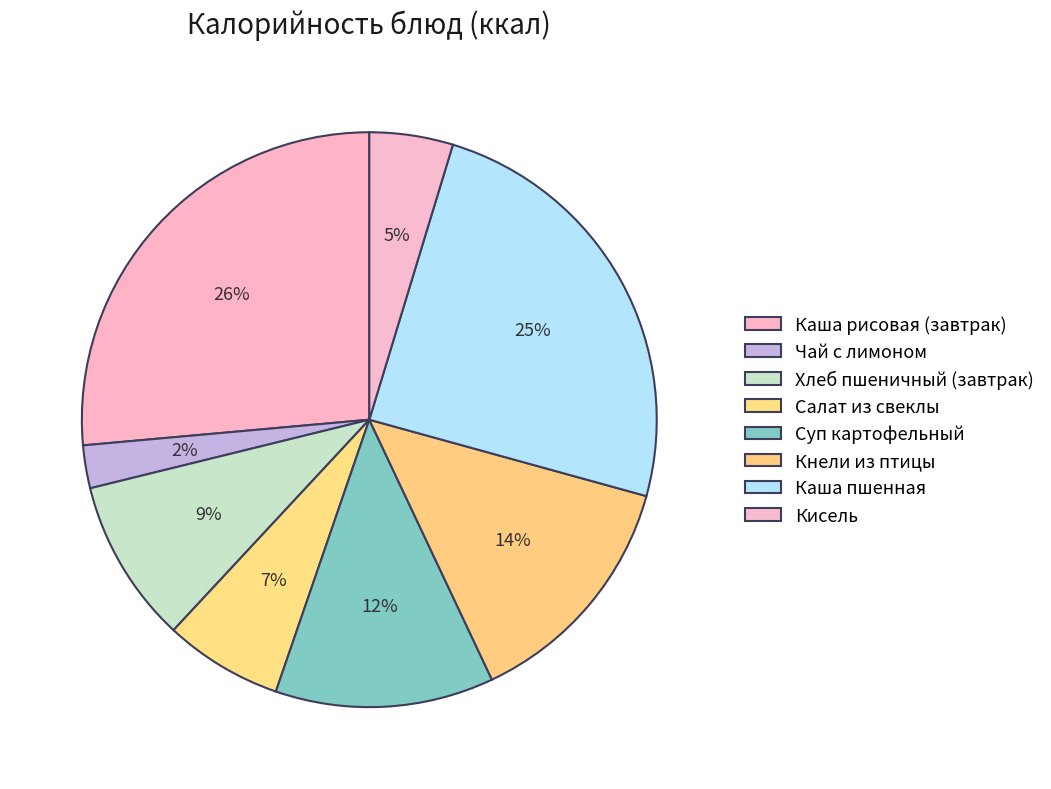

To the nearest percent, what is the difference between the largest and smallest slice percentages?

24%